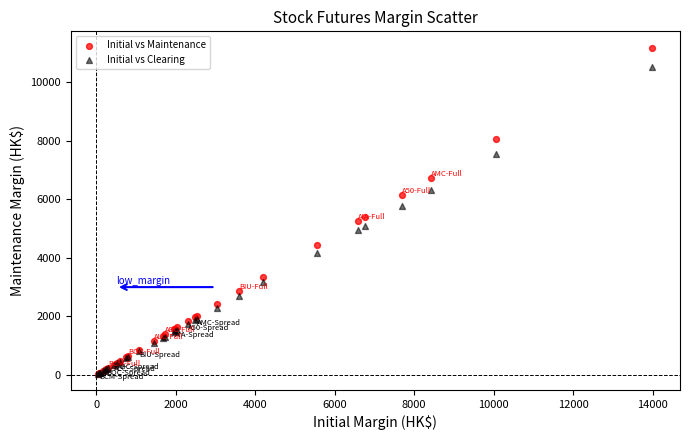

What are all the series names shown in the legend?

Initial vs Maintenance, Initial vs Clearing